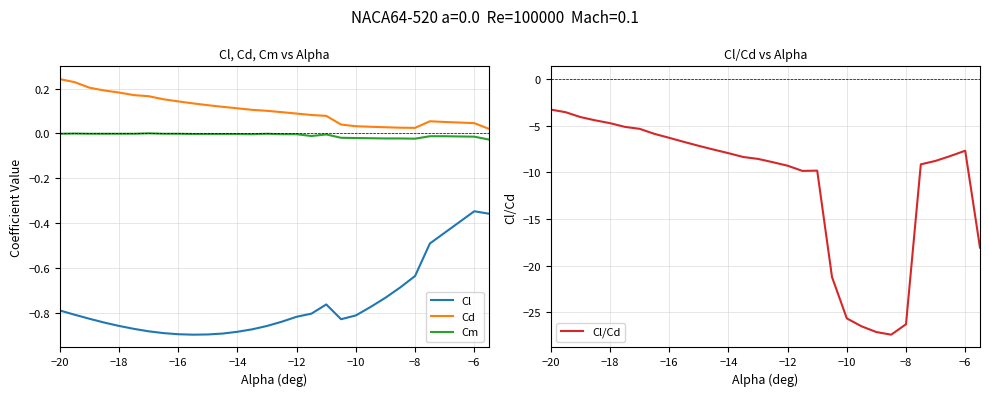

True or false: Cd and Cm cross at least once.

False